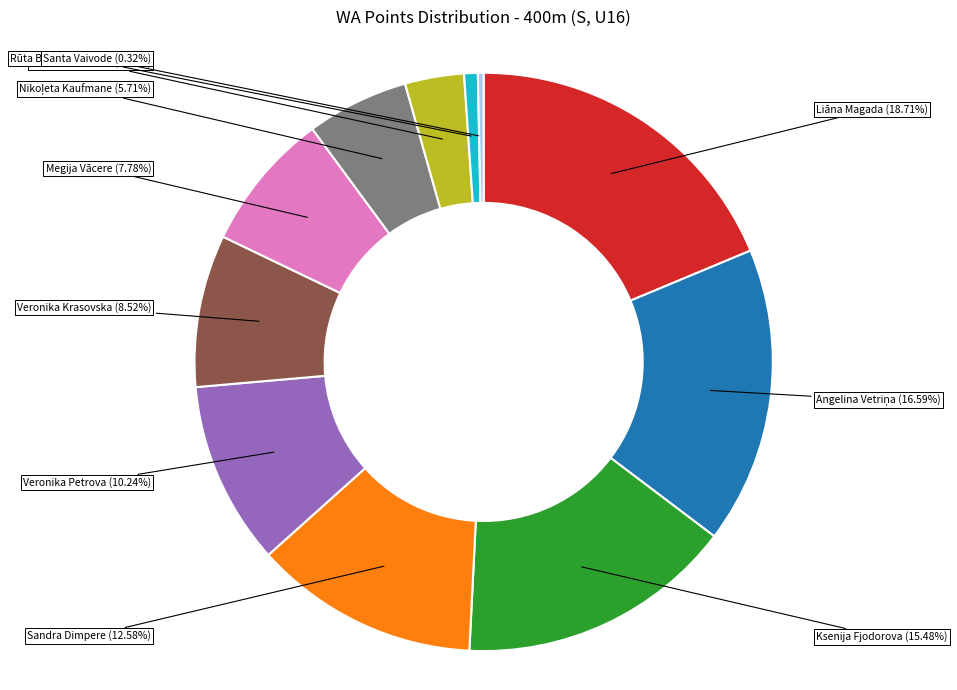

Is there a majority slice in this chart?

No